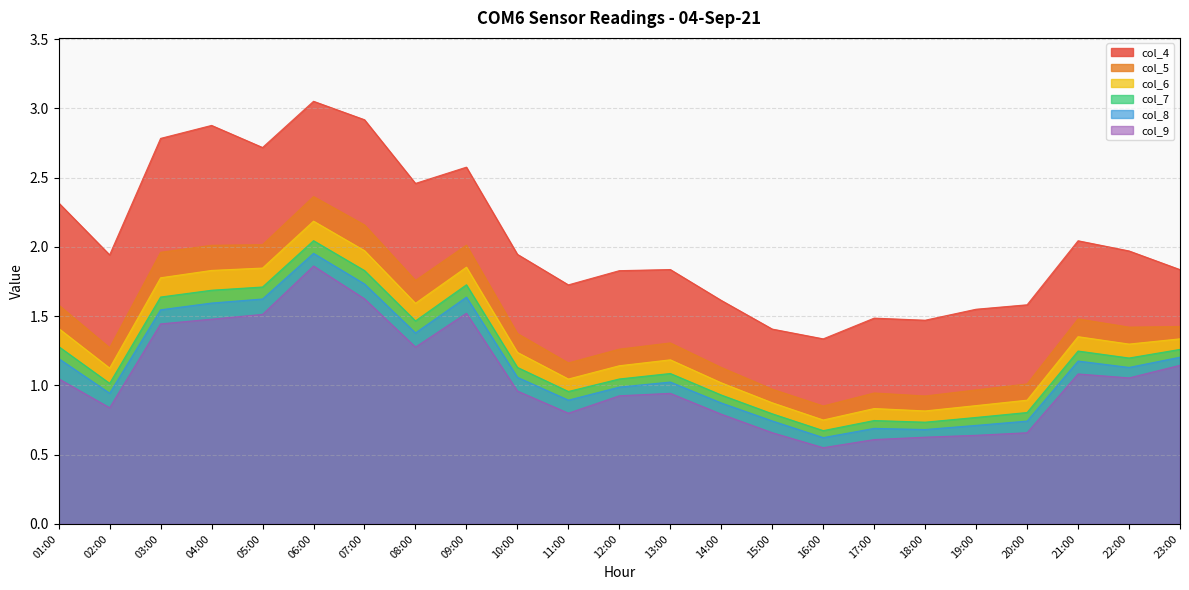

Which series has the widest spread of values?

col_4